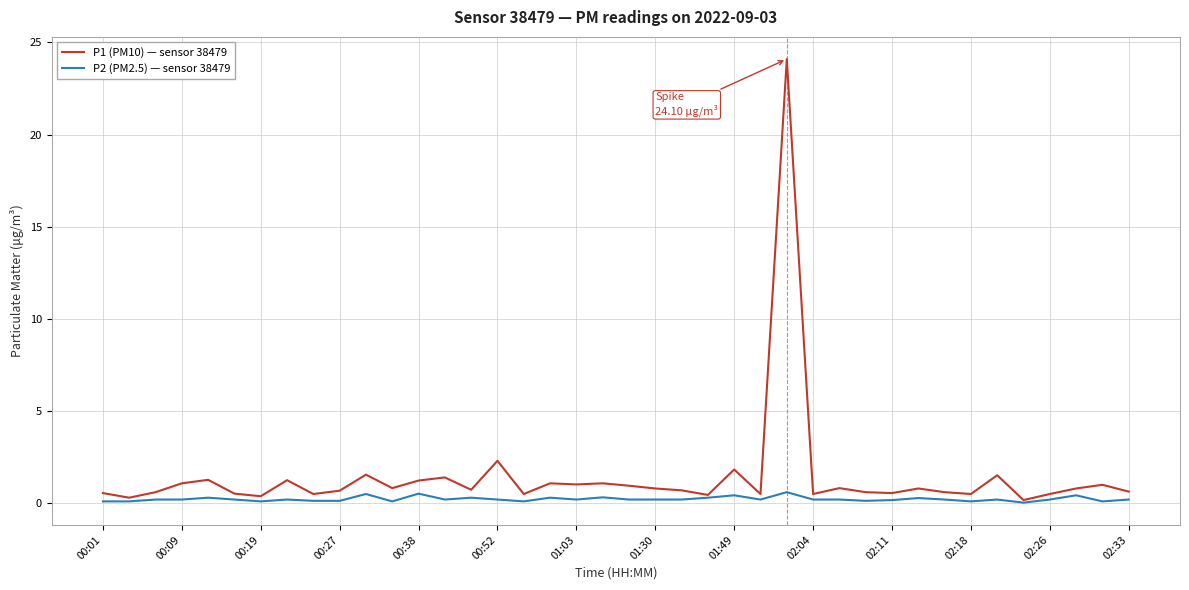

List the series in order of their peak value, lowest first.

P2 (PM2.5) — sensor 38479, P1 (PM10) — sensor 38479